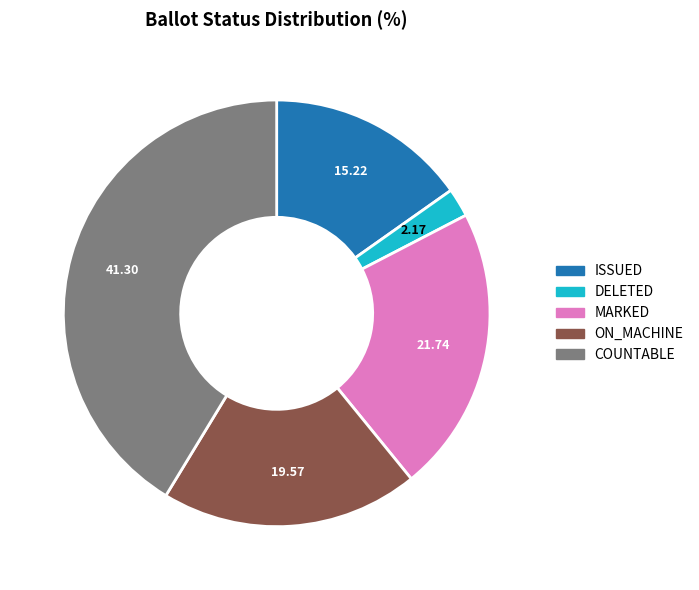

Combined, do MARKED and ISSUED account for over 50%?

No